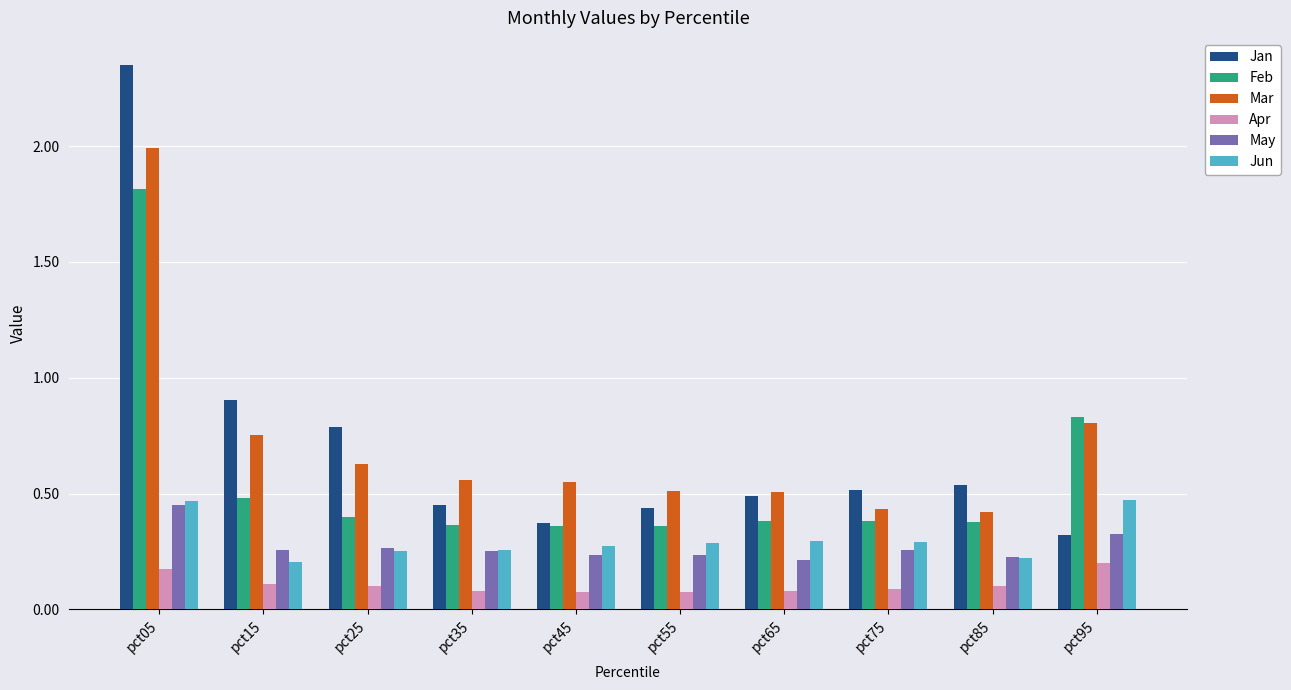

What is the total value across all series at pct35?

2.0